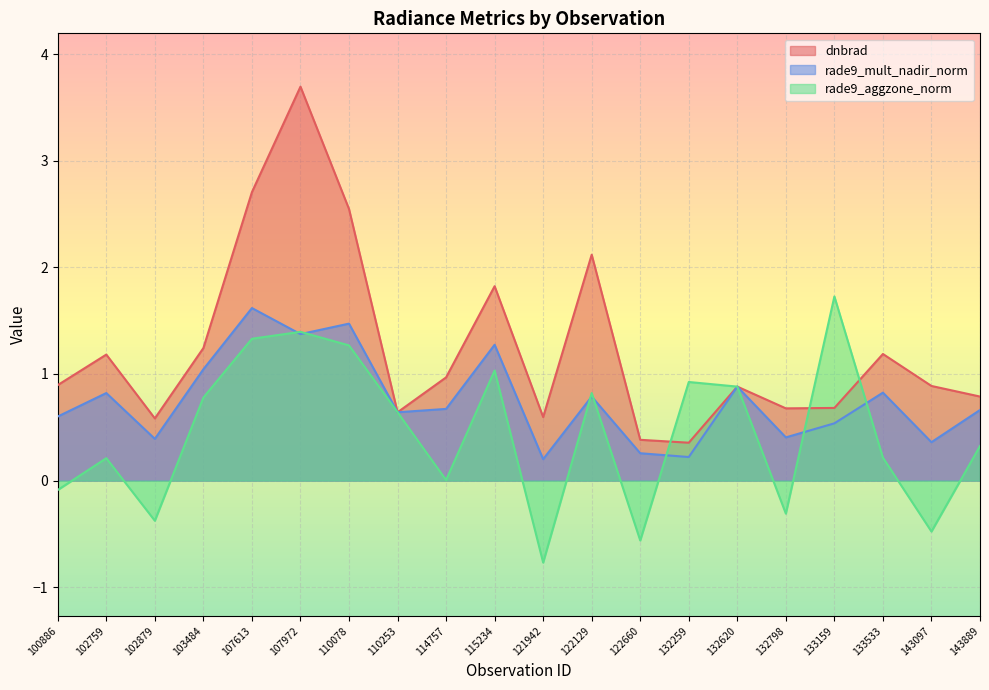

Which series has the largest range (max minus min)?

dnbrad